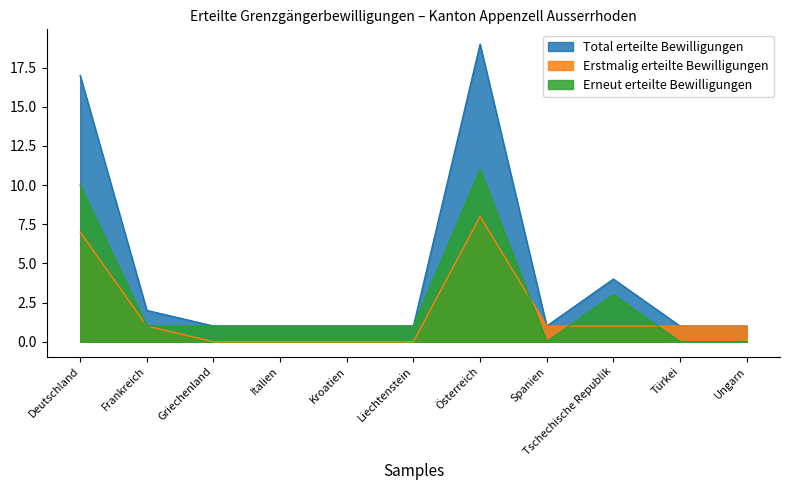

At how many categories does at least one series exceed 10?

2